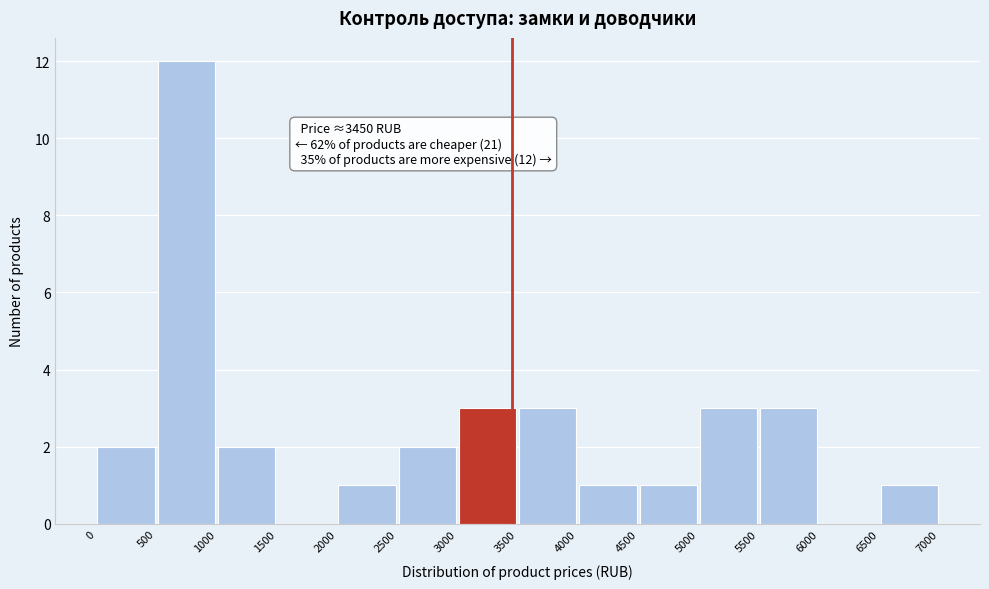

Over which range of the x-axis is the bar tallest?

500 to 1000